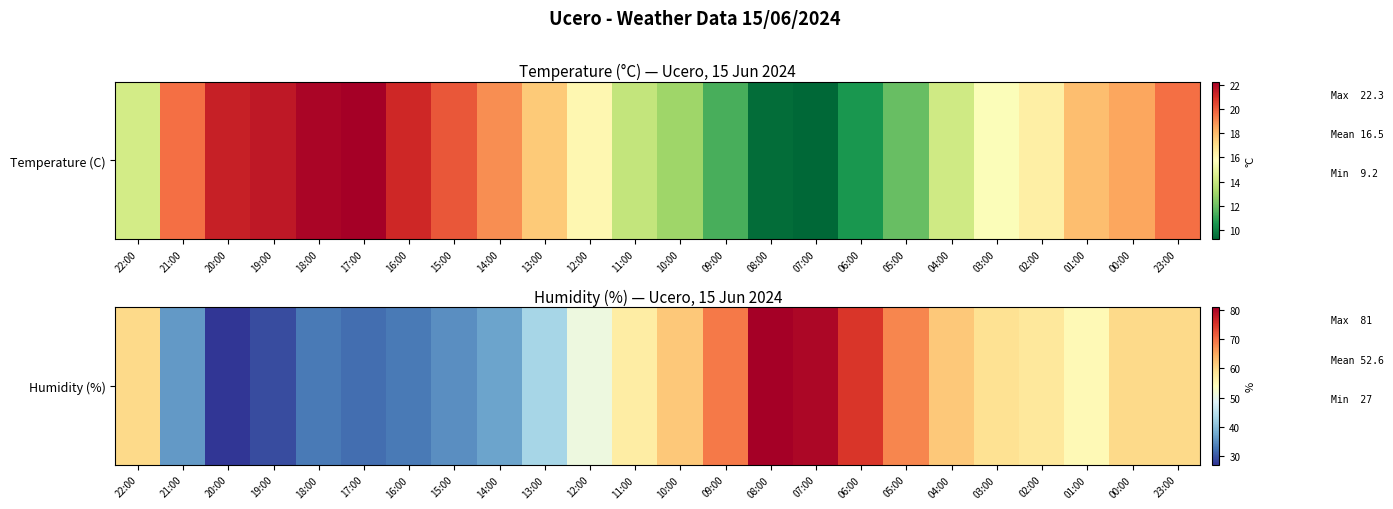

Rank the categories by value from highest to lowest.

08:00, 07:00, 06:00, 09:00, 05:00, 10:00, 04:00, 22:00, 00:00, 23:00, 03:00, 02:00, 11:00, 01:00, 12:00, 13:00, 14:00, 21:00, 15:00, 18:00, 16:00, 17:00, 19:00, 20:00